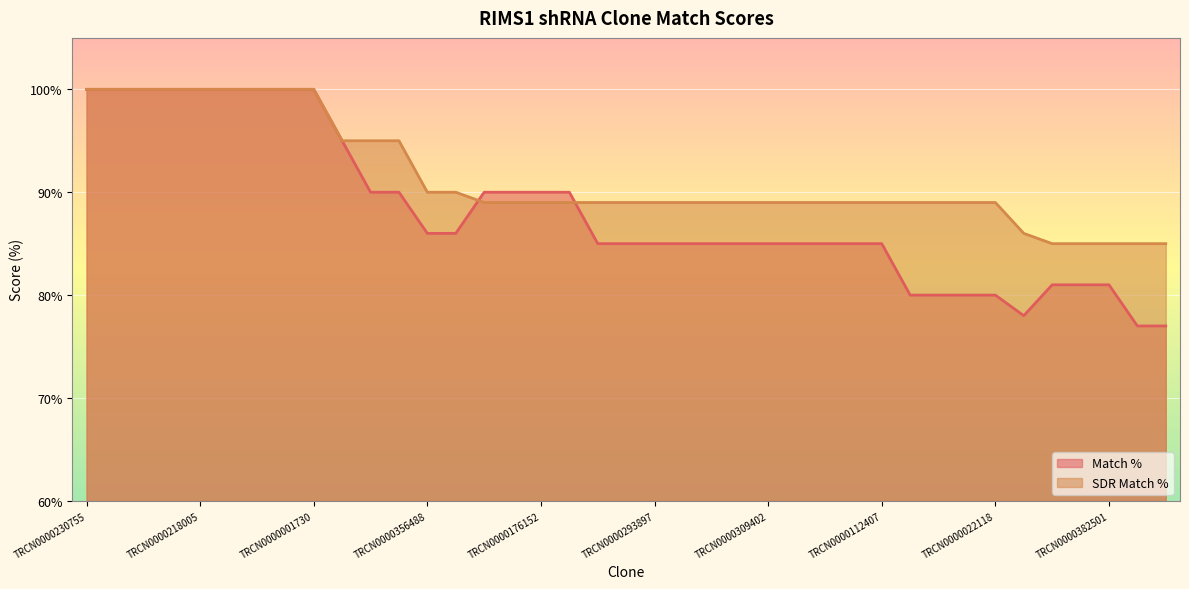

The value of Match % at TRCN0000001730 is 100. True or false?

True